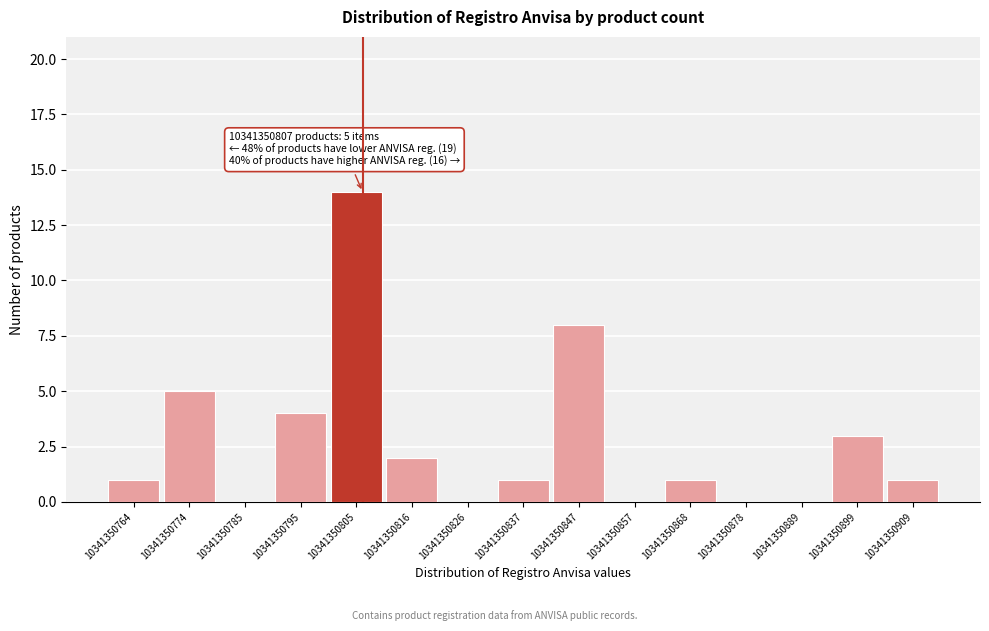

Over which range of the x-axis is the bar tallest?

10341350800 to 10341350812